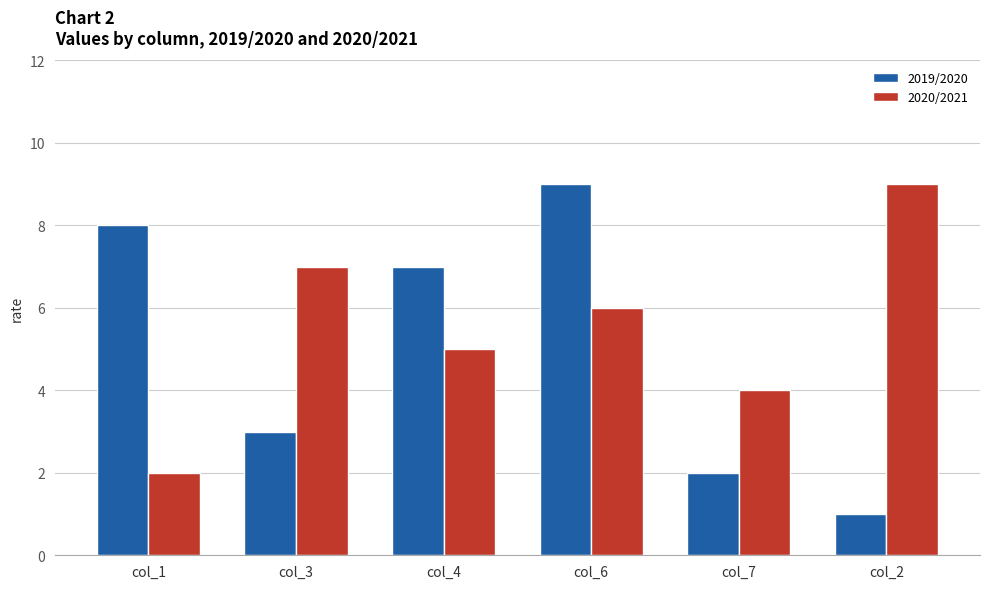

Which series has the largest range (max minus min)?

2019/2020